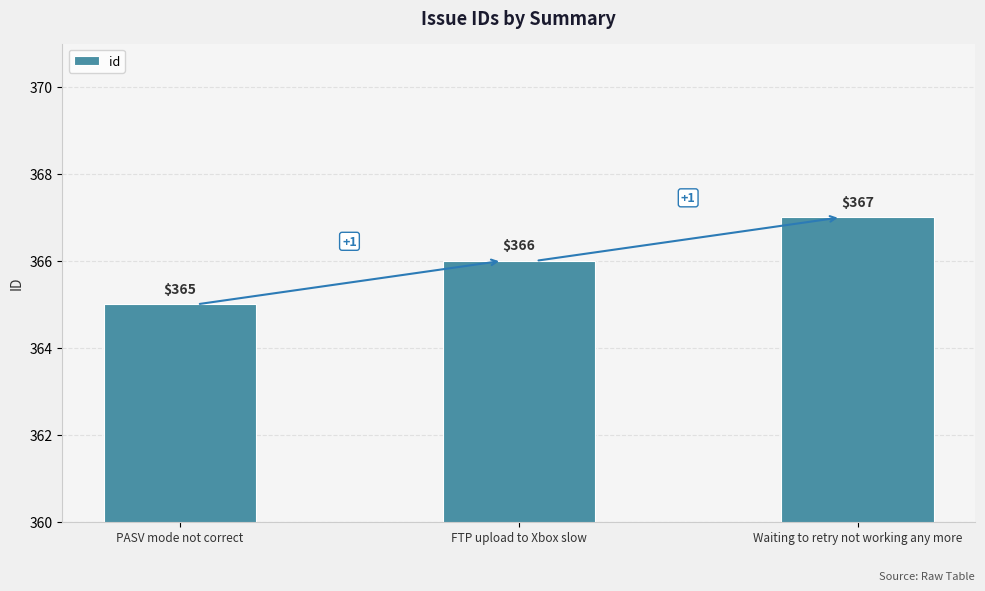

Between PASV mode not correct and Waiting to retry not working any more, which is larger?

Waiting to retry not working any more